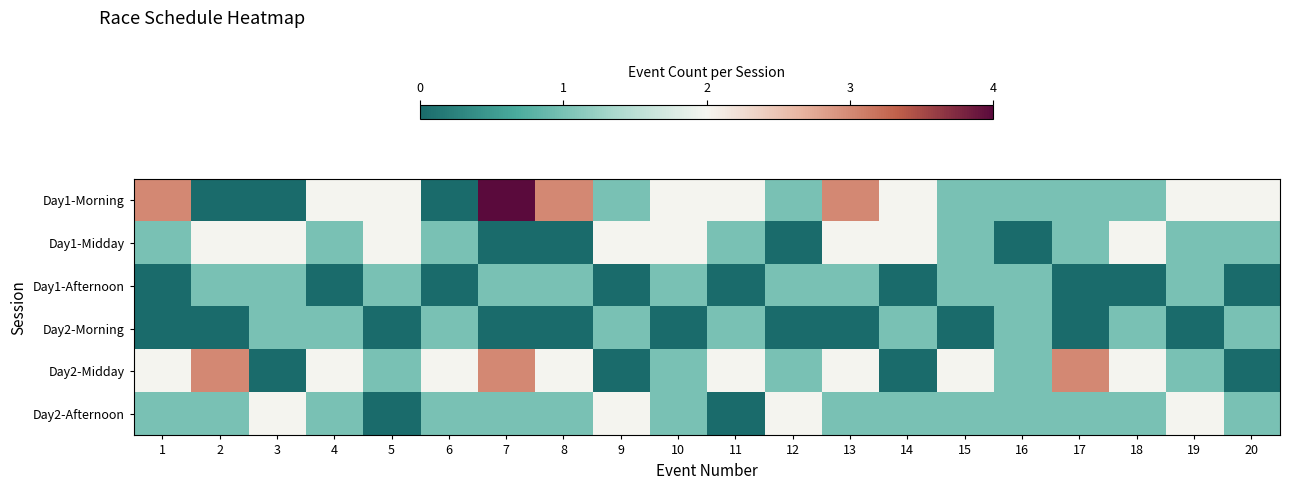

Reading right to left, list all the values displayed in this chart.

Day1-Morning: 20=2	19=2	18=1	17=1	16=1	15=1	14=2	13=3	12=1	11=2	10=2	9=1	8=3	7=4	6=0	5=2	4=2	3=0	2=0	1=3
Day1-Midday: 20=1	19=1	18=2	17=1	16=0	15=1	14=2	13=2	12=0	11=1	10=2	9=2	8=0	7=0	6=1	5=2	4=1	3=2	2=2	1=1
Day1-Afternoon: 20=0	19=1	18=0	17=0	16=1	15=1	14=0	13=1	12=1	11=0	10=1	9=0	8=1	7=1	6=0	5=1	4=0	3=1	2=1	1=0
Day2-Morning: 20=1	19=0	18=1	17=0	16=1	15=0	14=1	13=0	12=0	11=1	10=0	9=1	8=0	7=0	6=1	5=0	4=1	3=1	2=0	1=0
Day2-Midday: 20=0	19=1	18=2	17=3	16=1	15=2	14=0	13=2	12=1	11=2	10=1	9=0	8=2	7=3	6=2	5=1	4=2	3=0	2=3	1=2
Day2-Afternoon: 20=1	19=2	18=1	17=1	16=1	15=1	14=1	13=1	12=2	11=0	10=1	9=2	8=1	7=1	6=1	5=0	4=1	3=2	2=1	1=1